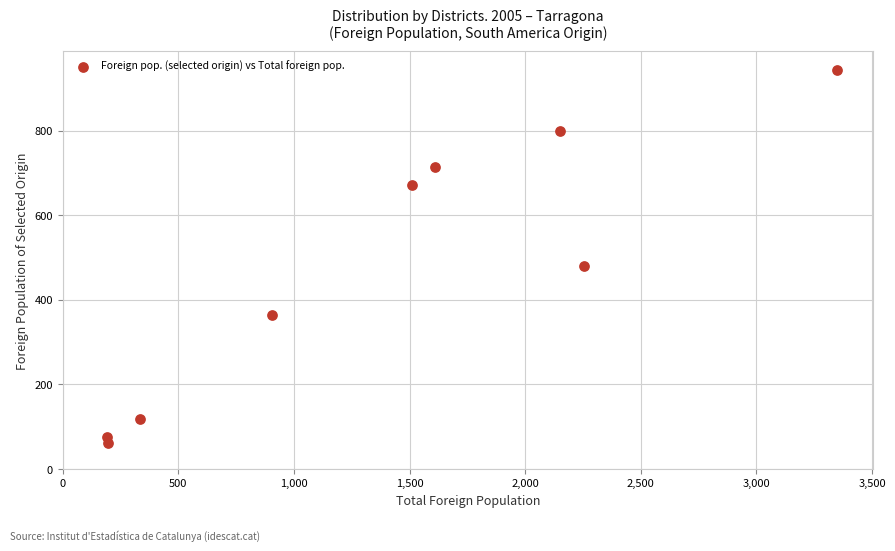

What Y value in the scatter plot is closest to 502?

479